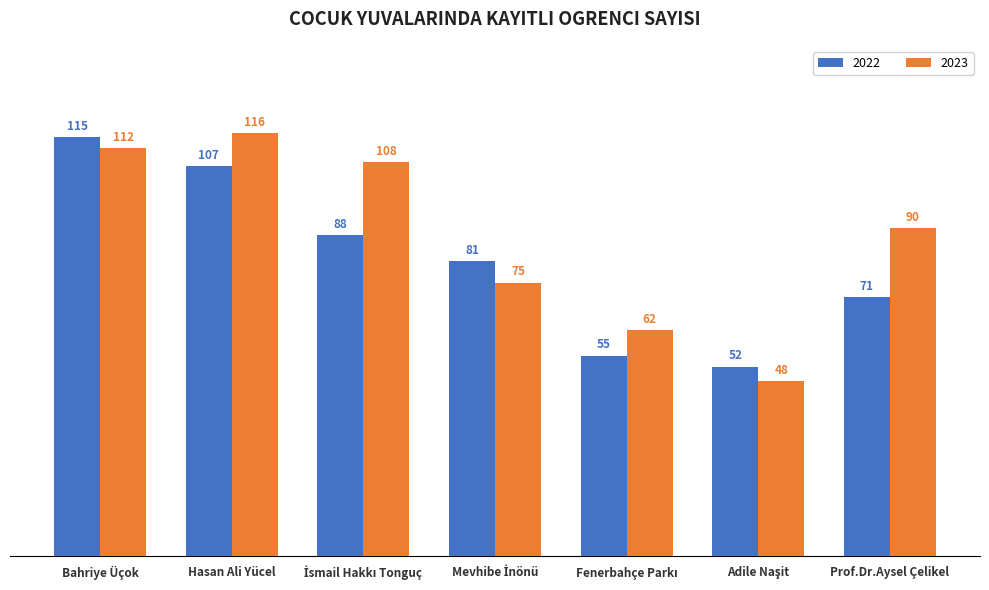

List the series in order of their peak value, lowest first.

2022, 2023